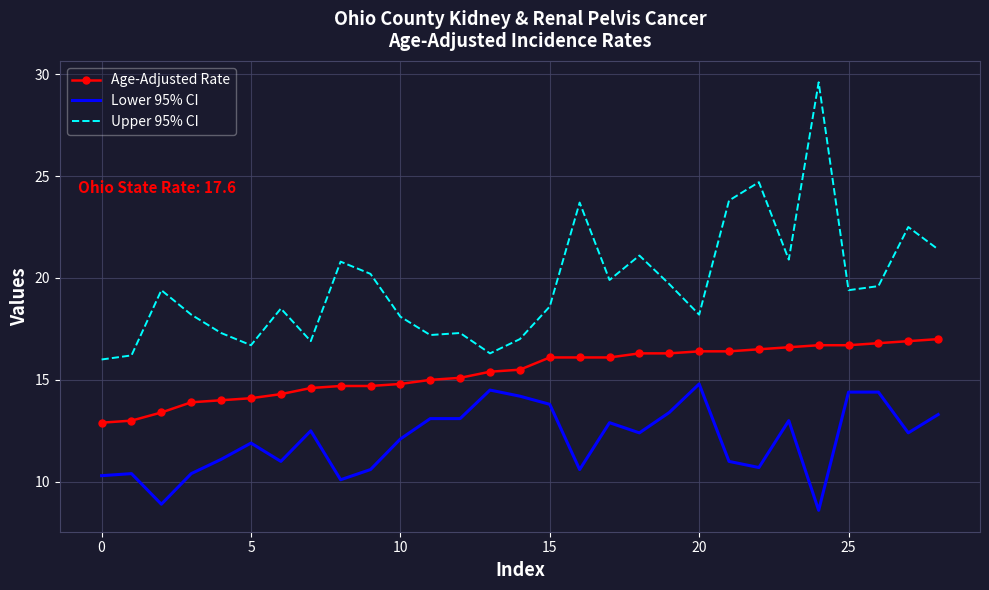

Which series has the widest spread of values?

Upper 95% CI